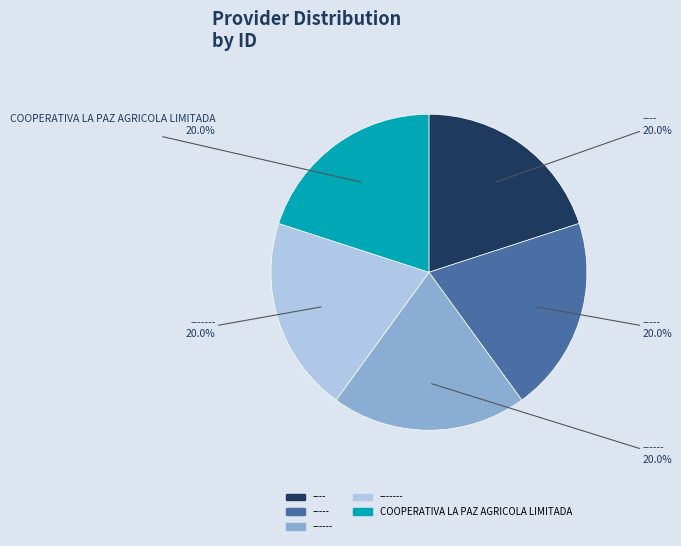

Count the number of slices in the pie.

5